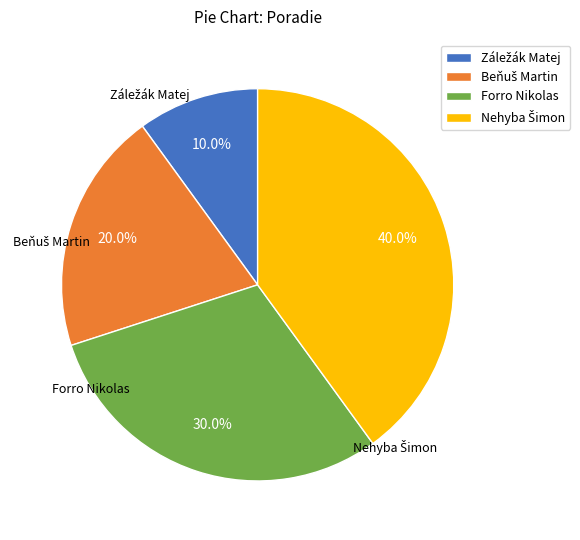

Does any single category account for the majority?

No